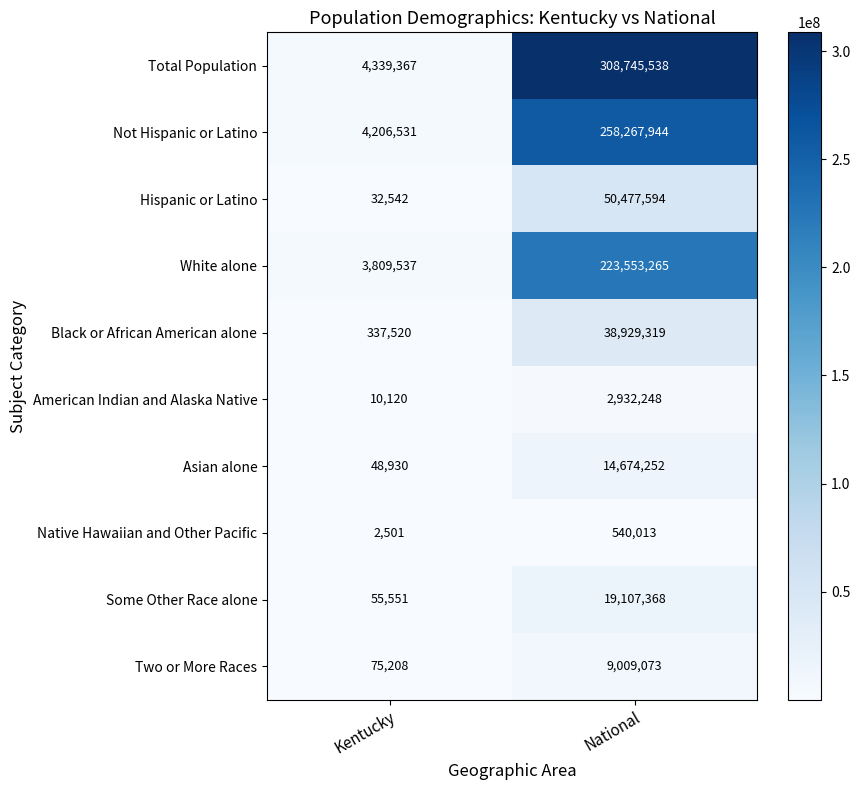

How many data points does each series have?

2